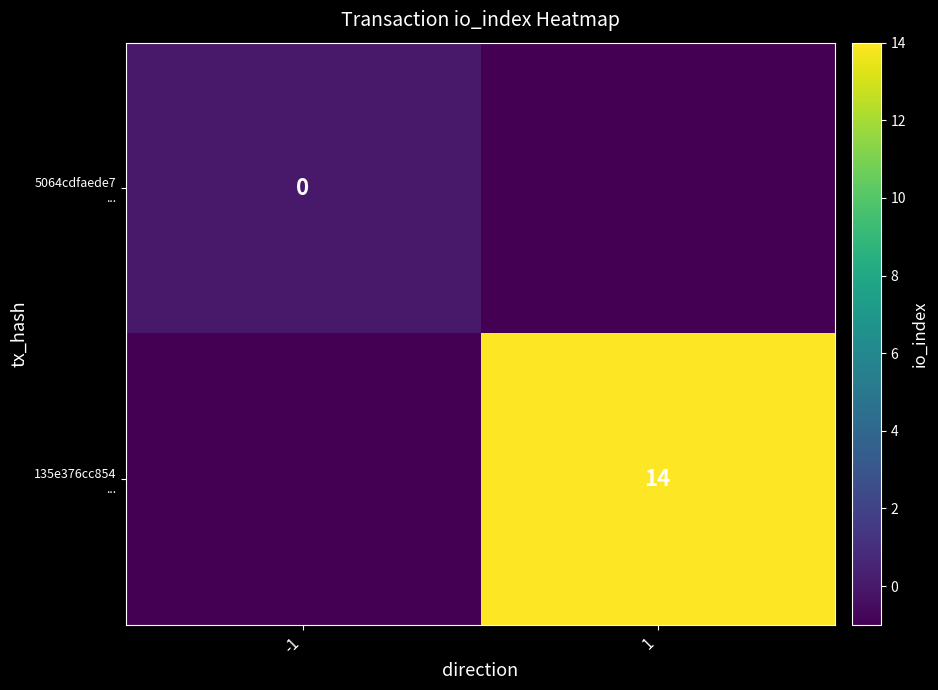

Is the value of 5064cdfaede7 ... at 1 greater than the value of 135e376cc854 ... at 1?

No